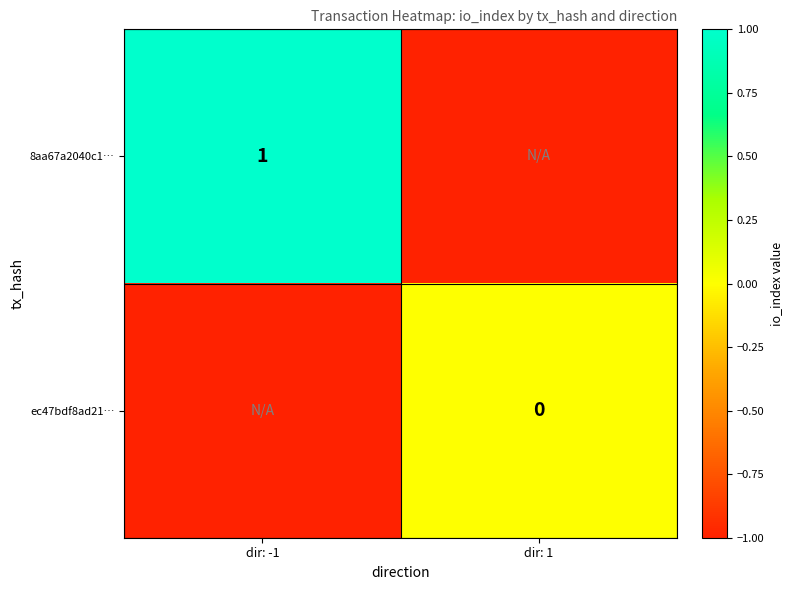

The value of 8aa67a2040c1… at dir: -1 is 1. True or false?

True